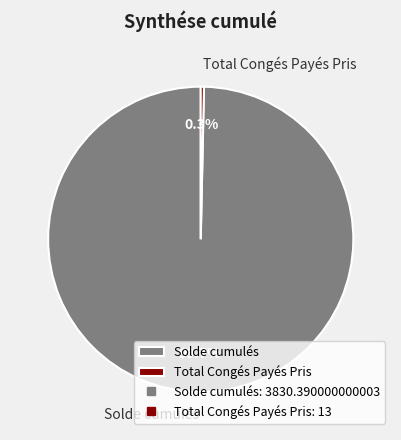

Is there any slice that represents more than half of the pie?

Yes